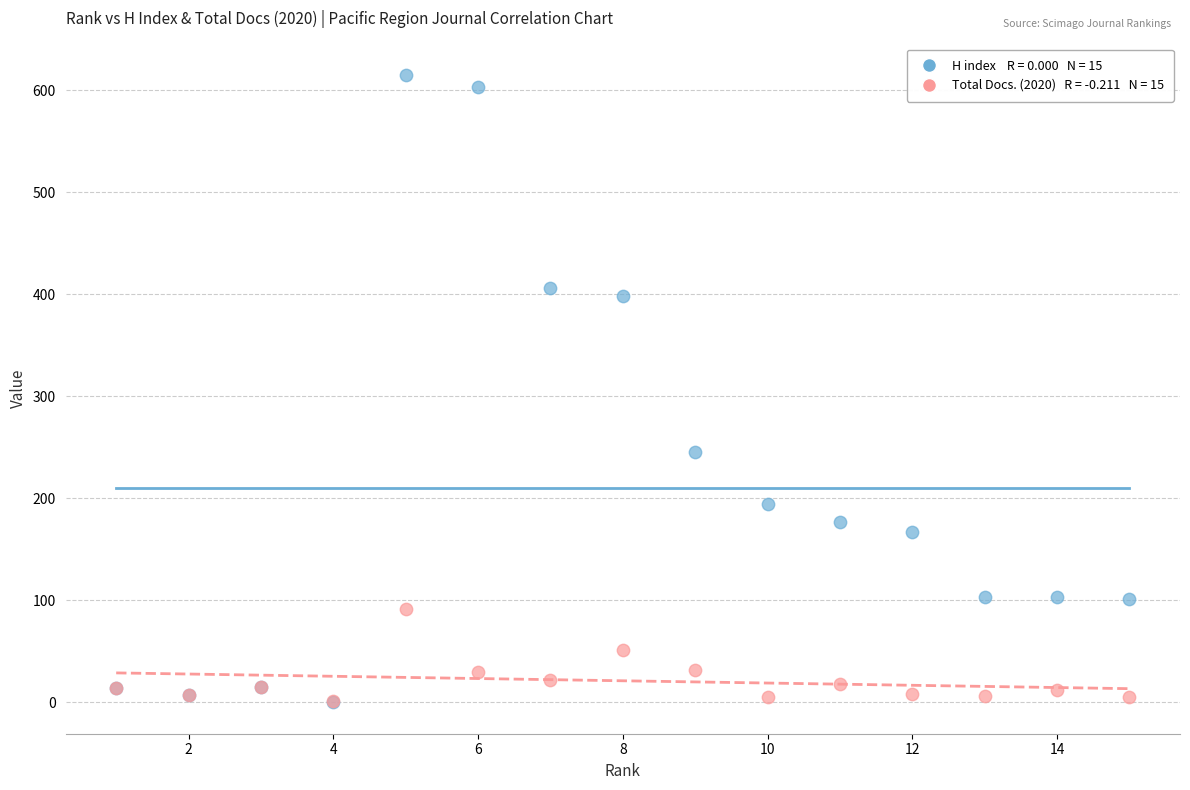

Across all series, what Y value is closest to 307?

245